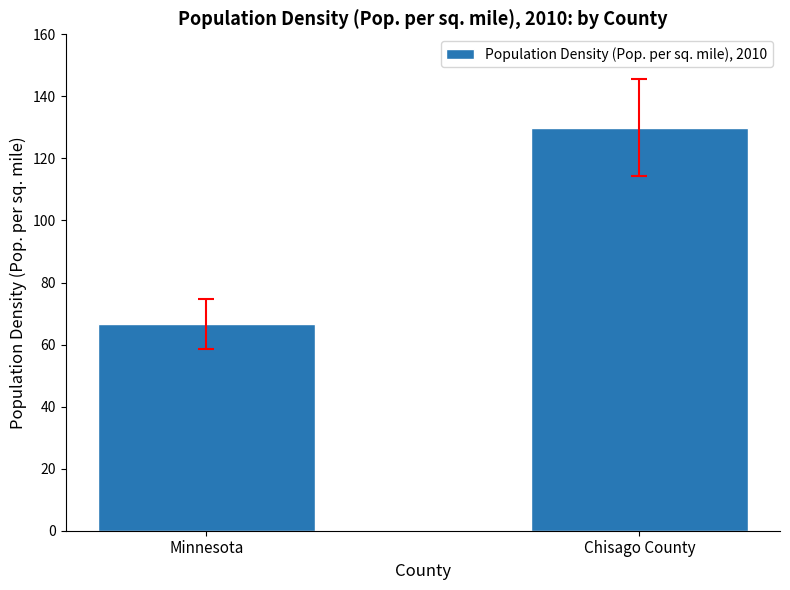

What is the sum of all values?

196.5